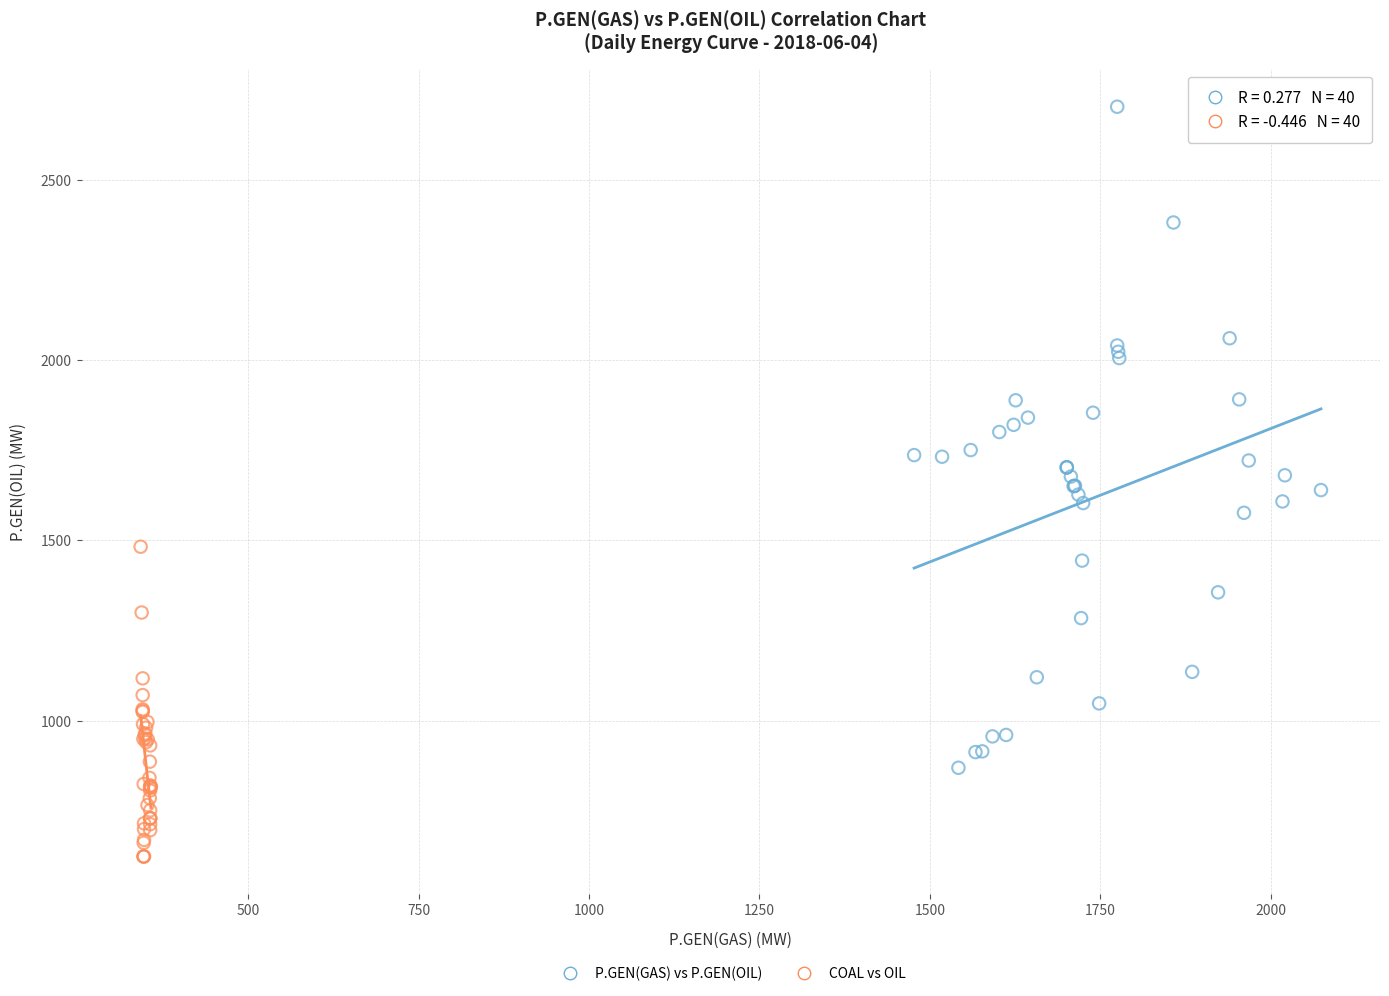

Which series reaches the minimum Y coordinate?

COAL vs OIL